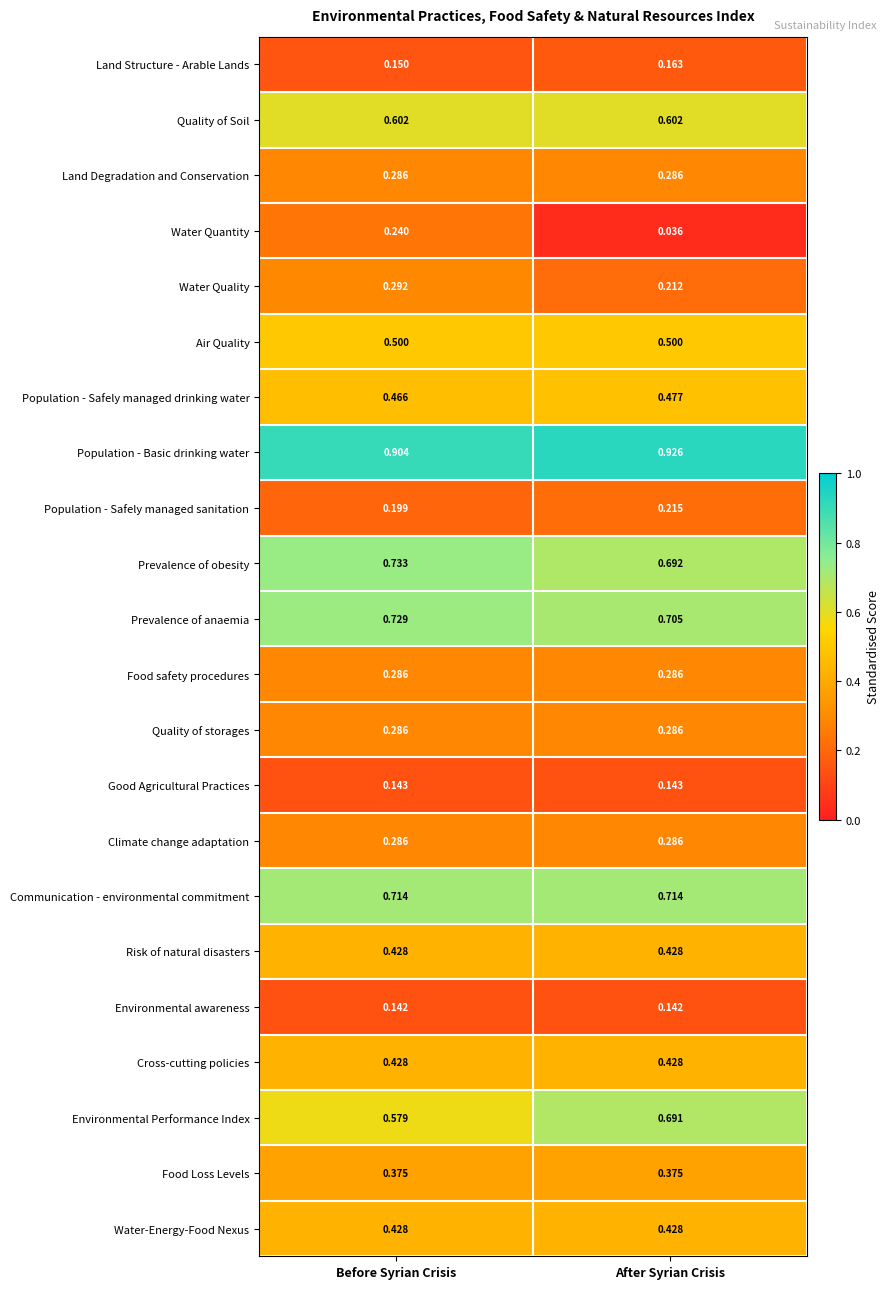

At how many categories does at least one series exceed 0?

2